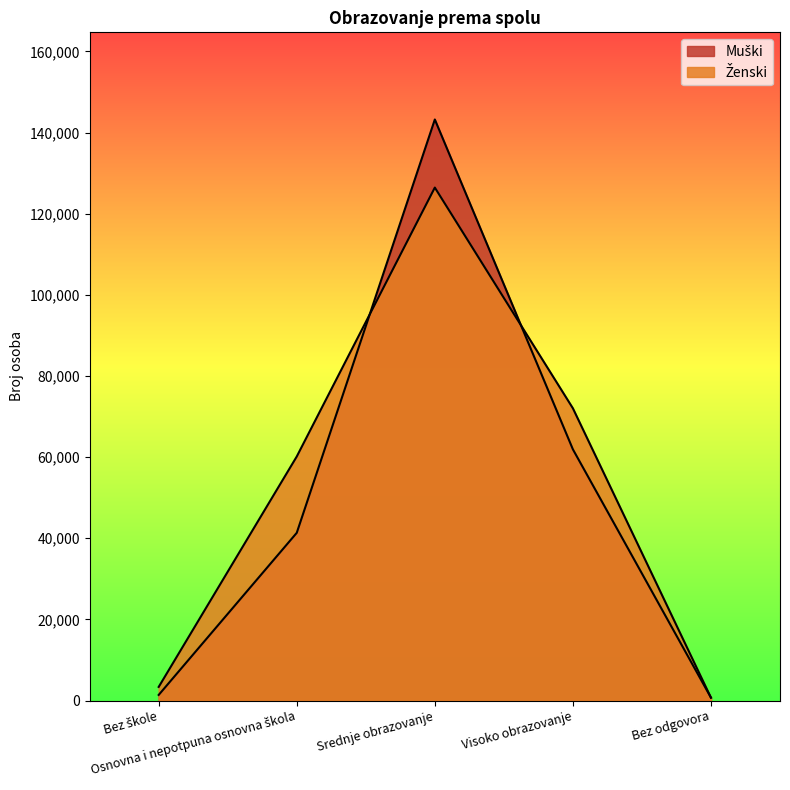

What is the maximum value for Ženski?

126430